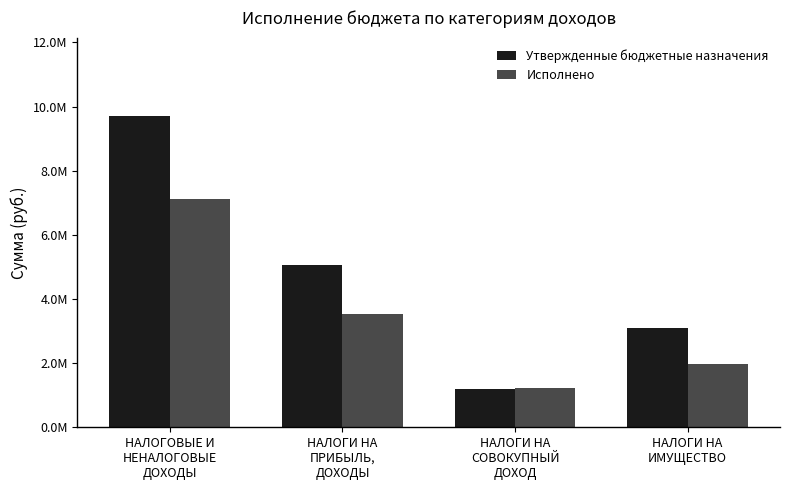

At how many categories does at least one series exceed 9342665?

1